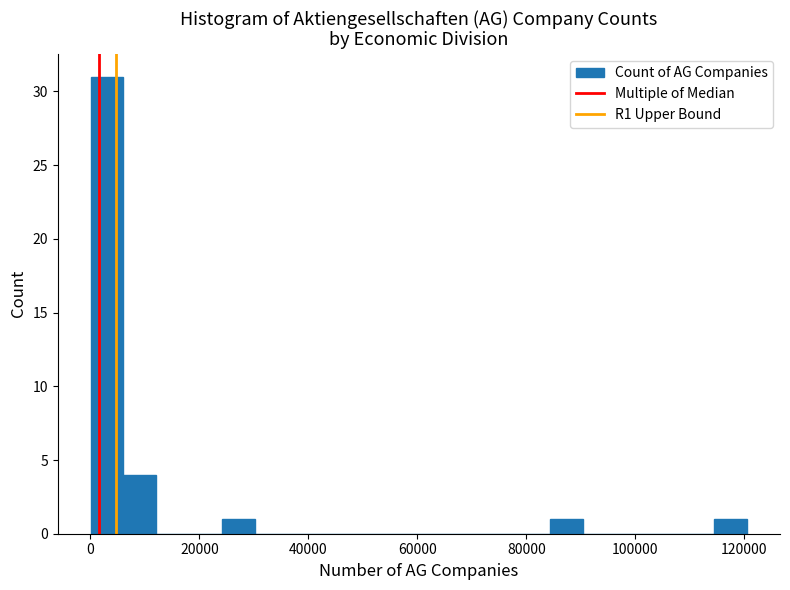

Read against the x-axis, roughly where is the centre of the tallest bar?

4000